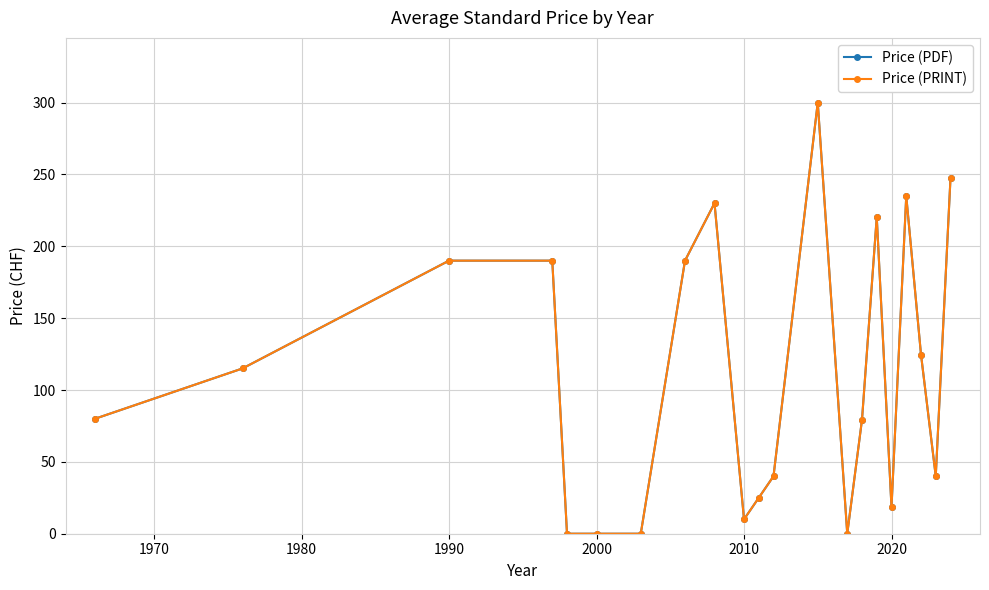

What is the sum of all Price (PDF) values?

2335.2